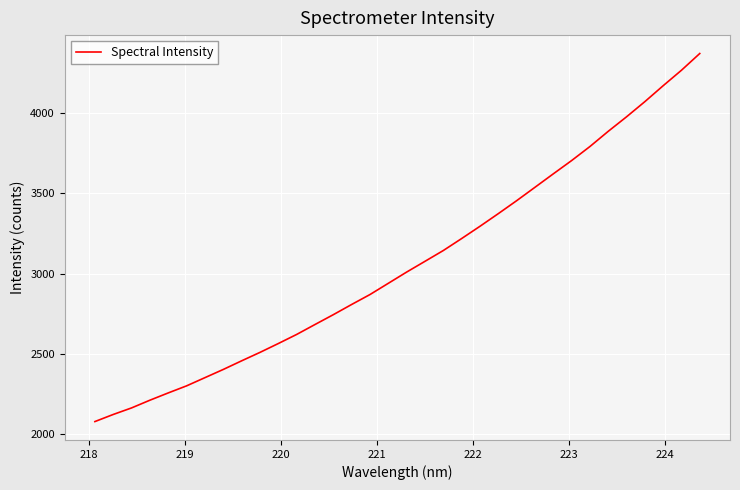

What is the smallest value displayed?

2077.0